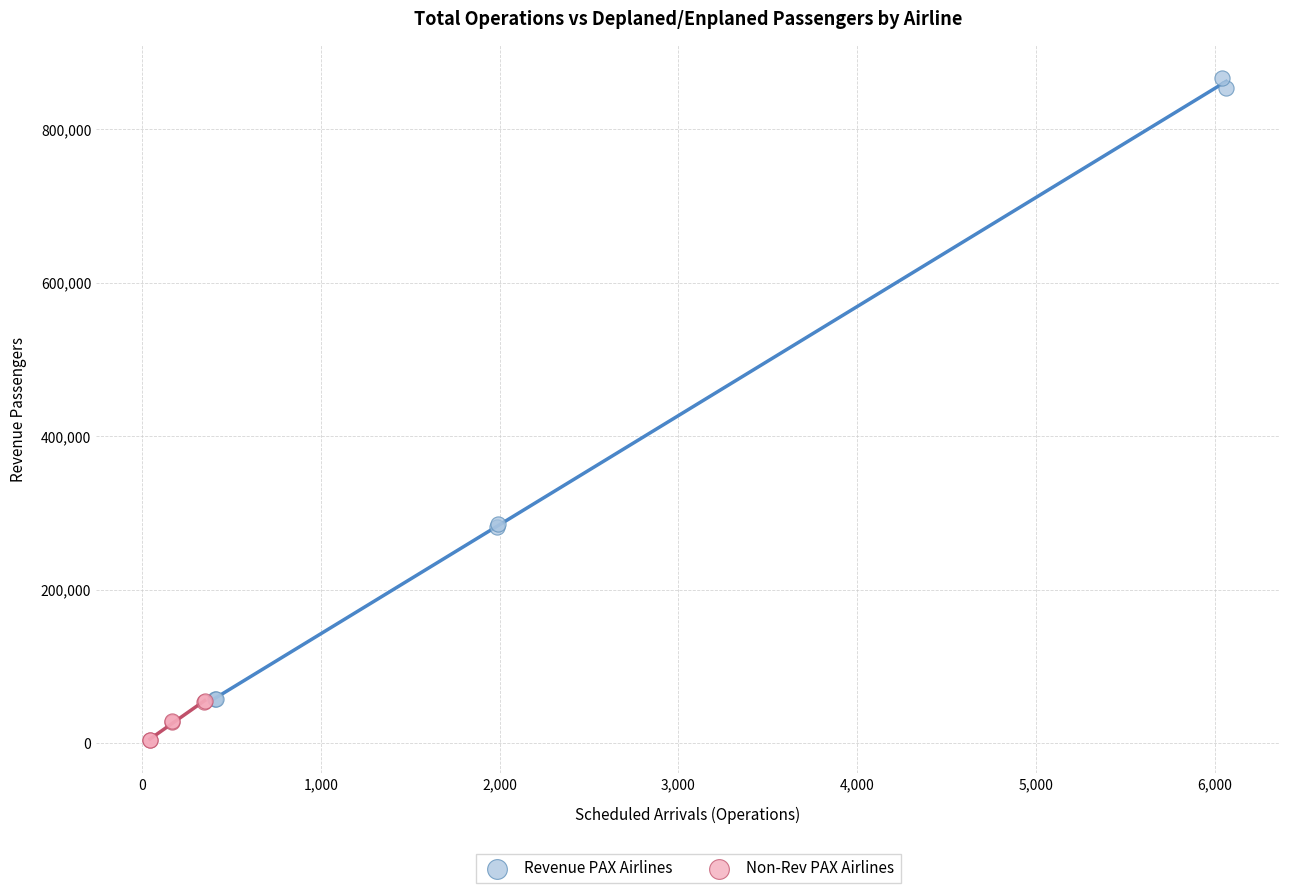

What are all the series names shown in the legend?

Revenue PAX Airlines, Non-Rev PAX Airlines